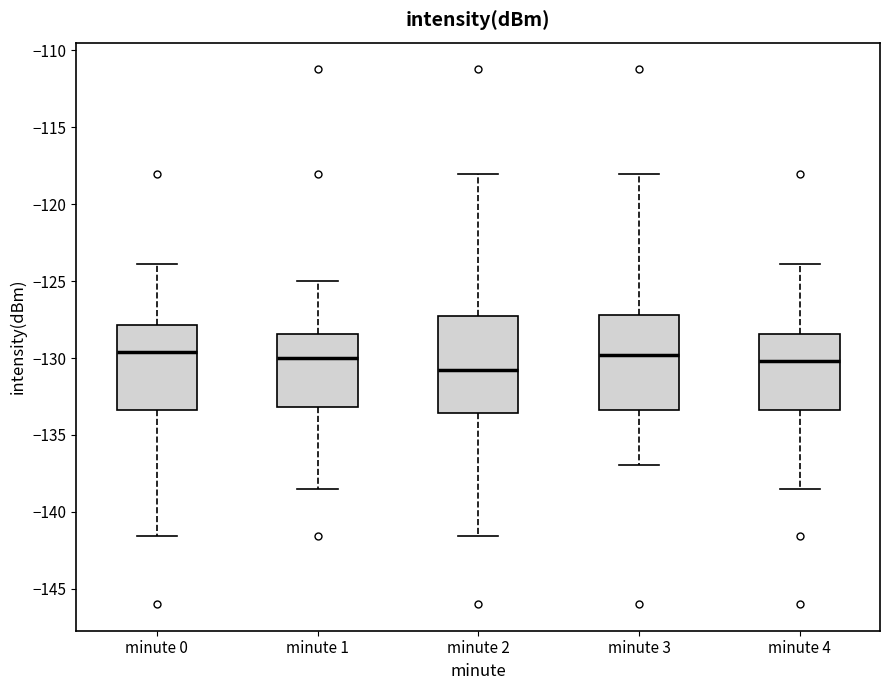

Where does the median line of the box for minute 0 sit on the y-axis? The values are not printed on the chart, so give them approximately, as read against the axis.

-129.5